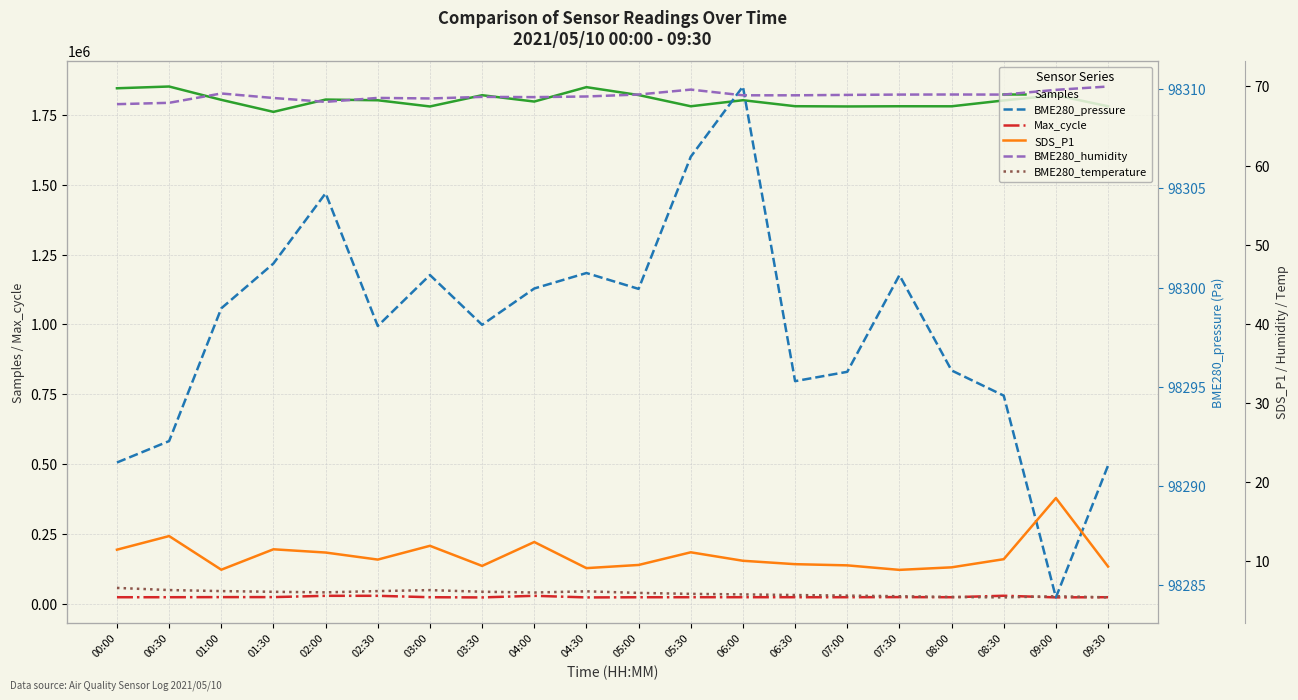

True or false: BME280_temperature and Max_cycle intersect in this chart.

False